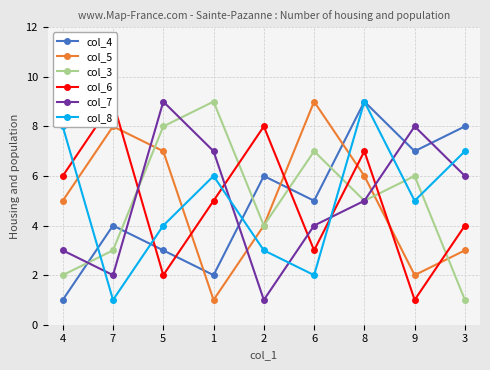

Where is col_8 nearest to the value 5?

9